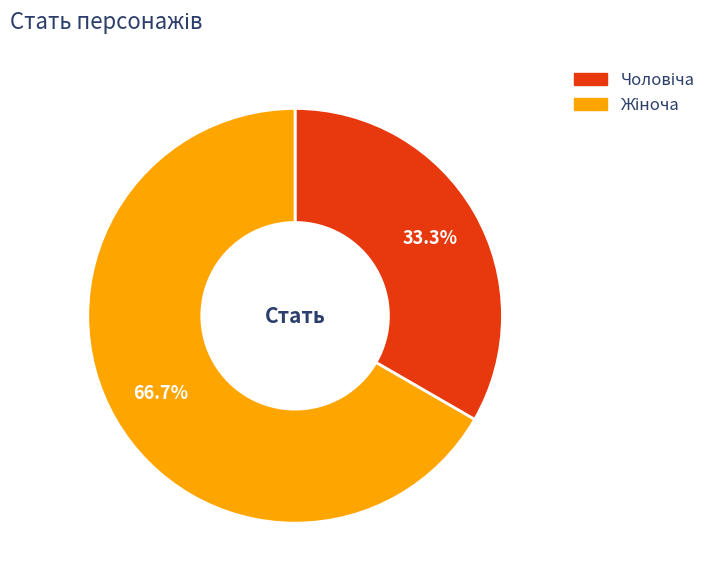

Is there a majority slice in this chart?

Yes